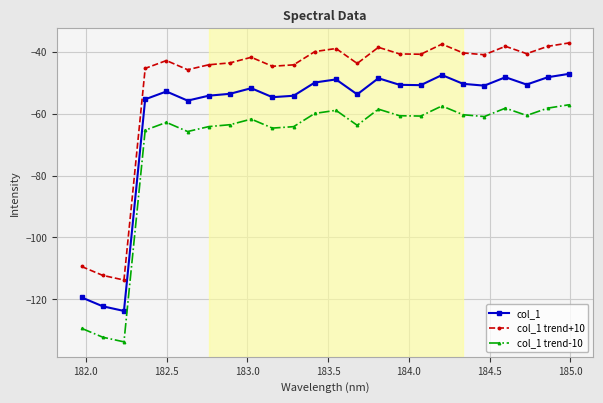

What is the maximum value shown in the chart?

-37.1